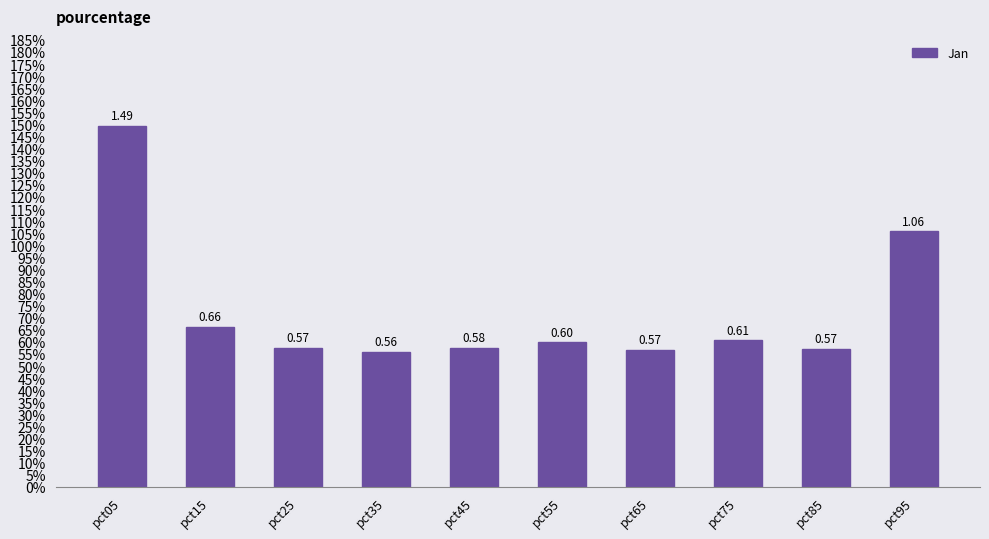

How many distinct data groups are displayed?

1